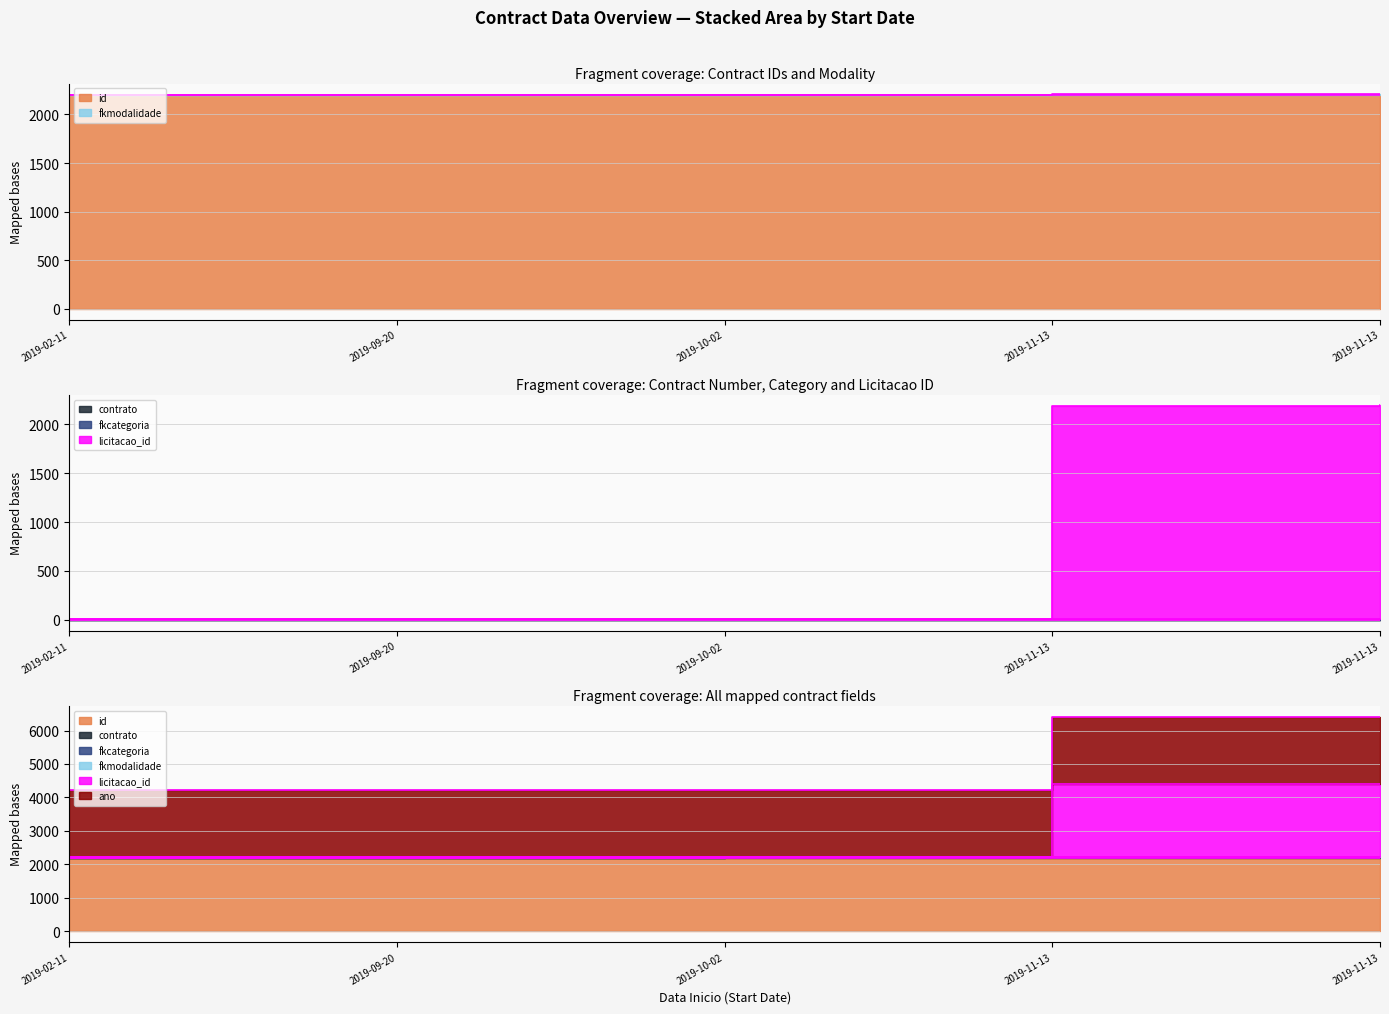

What is the total value across all series at 2019-10-02?

4420